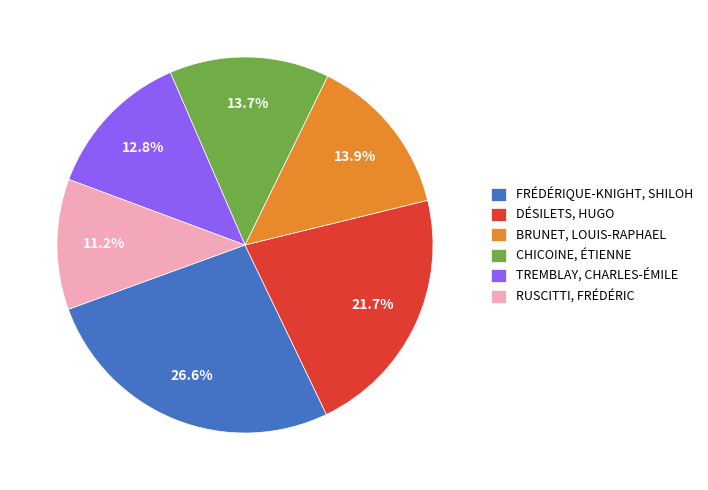

How much of the chart is everything except DÉSILETS, HUGO?

78.3%